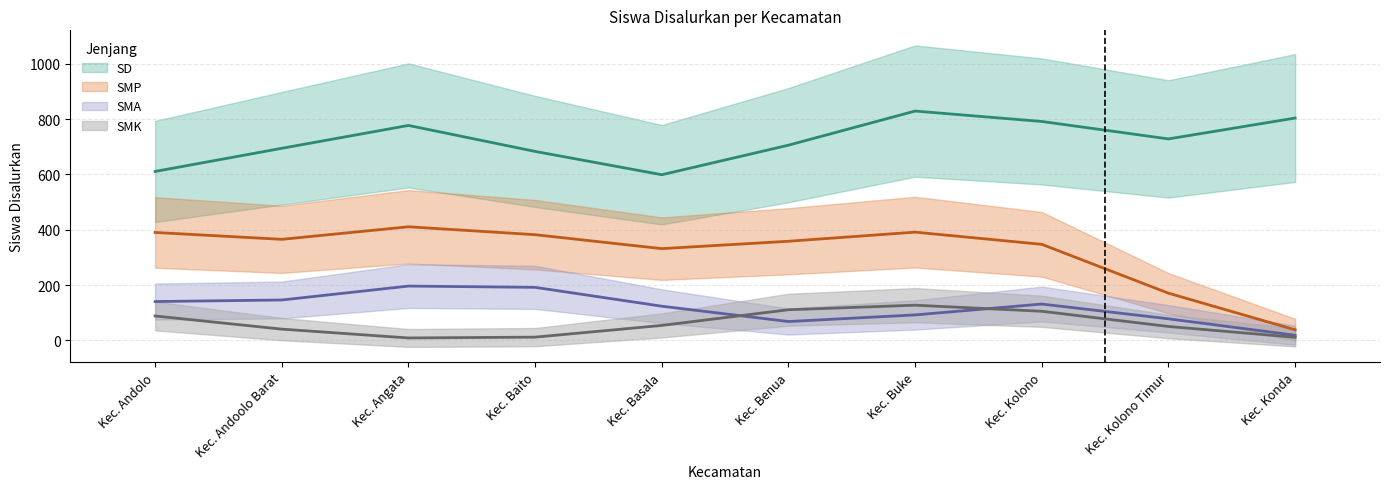

What is the sum of all SMA values?

1188